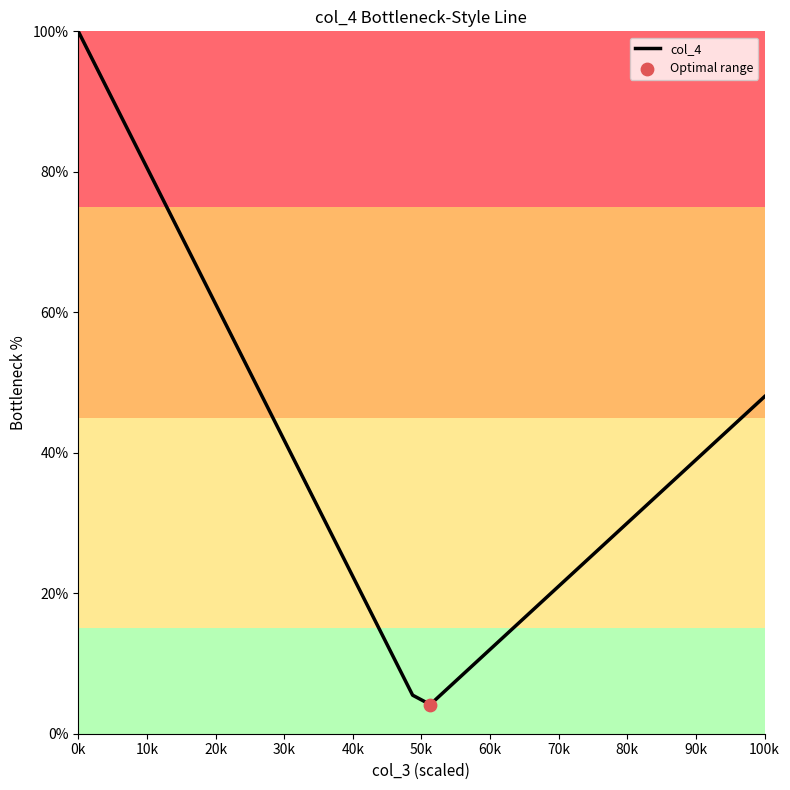

What is the greatest value displayed?

100.0